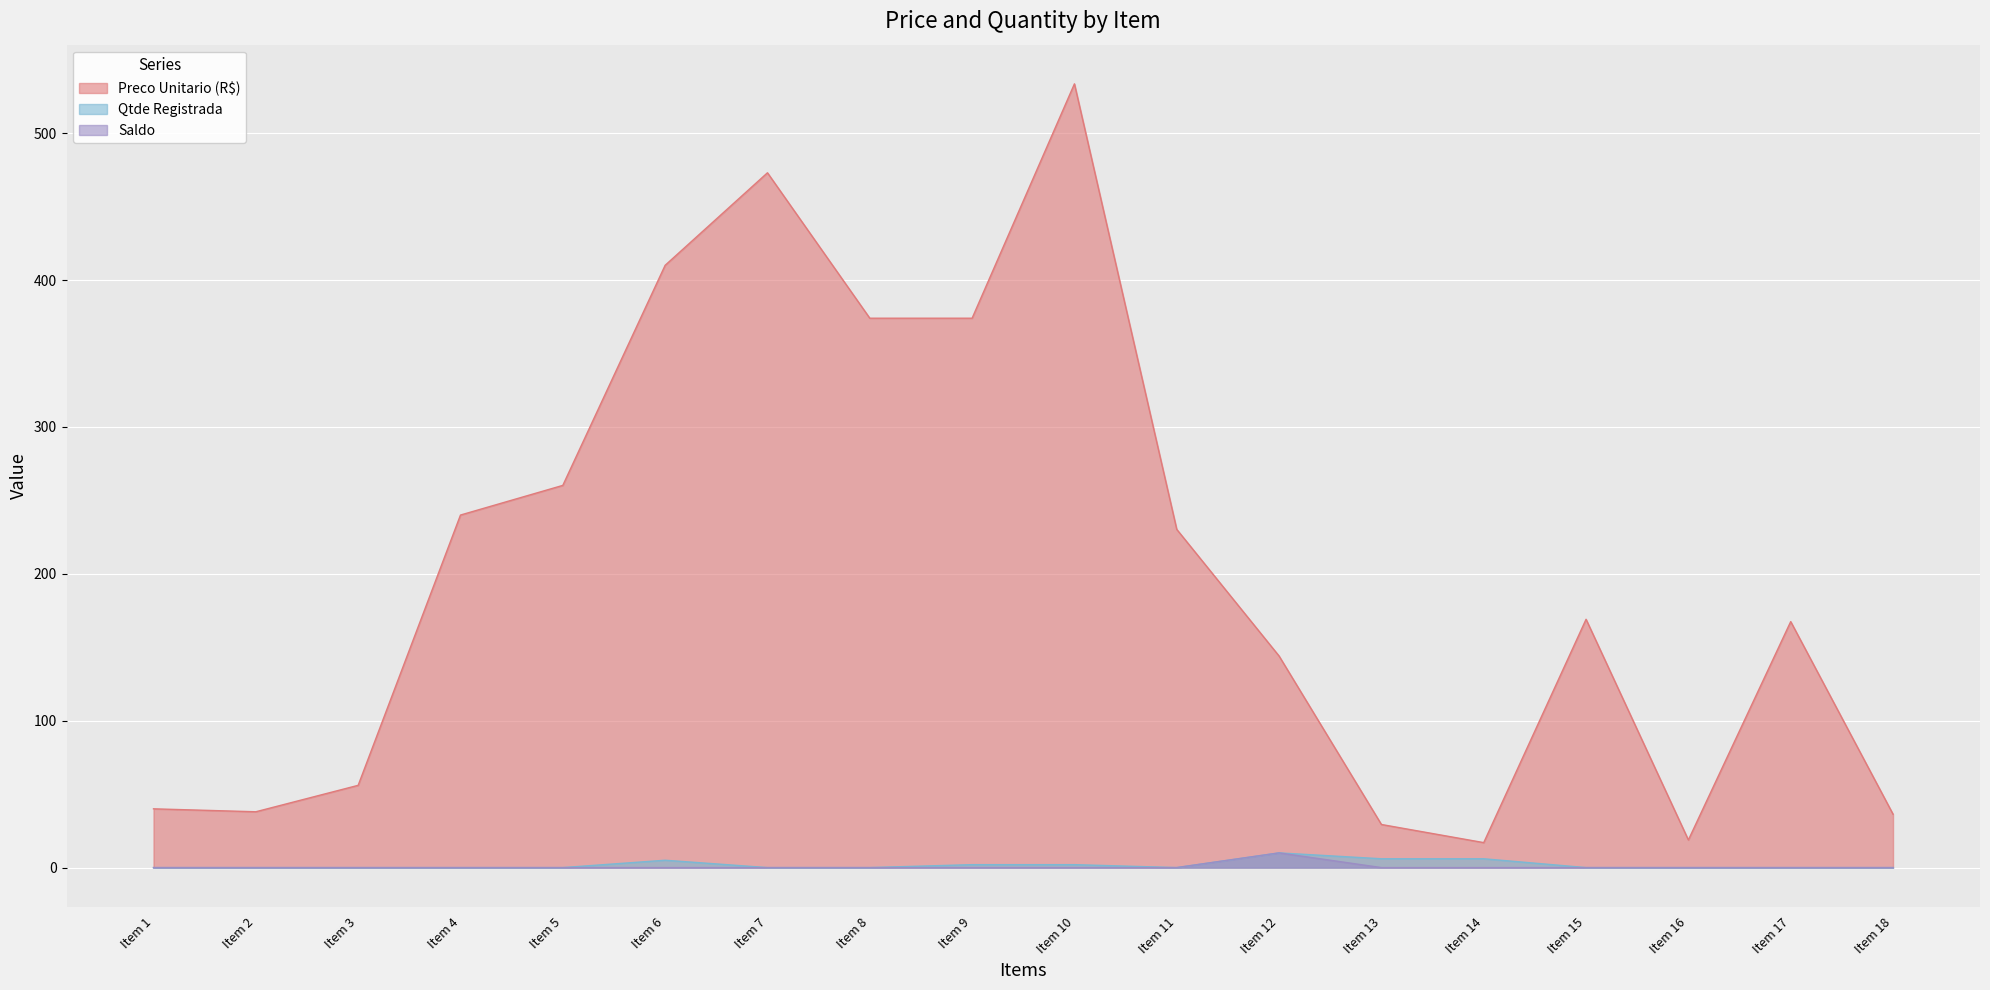

Reading left to right, transcribe all the data shown in this chart.

Preco Unitario (R$): 40.0	38.0	56.0	240.0	260.2	410.0	473.0	374.0	374.0	533.5	230.2	144.0	29.3	17.0	169.0	18.8	167.5	36.4
Qtde Registrada: 0.0	0.0	0.0	0.0	0.0	5.0	0.0	0.0	2.0	2.0	0.0	10.0	6.0	6.0	0.0	0.0	0.0	0.0
Saldo: 0.0	0.0	0.0	0.0	0.0	0.0	0.0	0.0	0.0	0.0	0.0	10.0	0.0	0.0	0.0	0.0	0.0	0.0